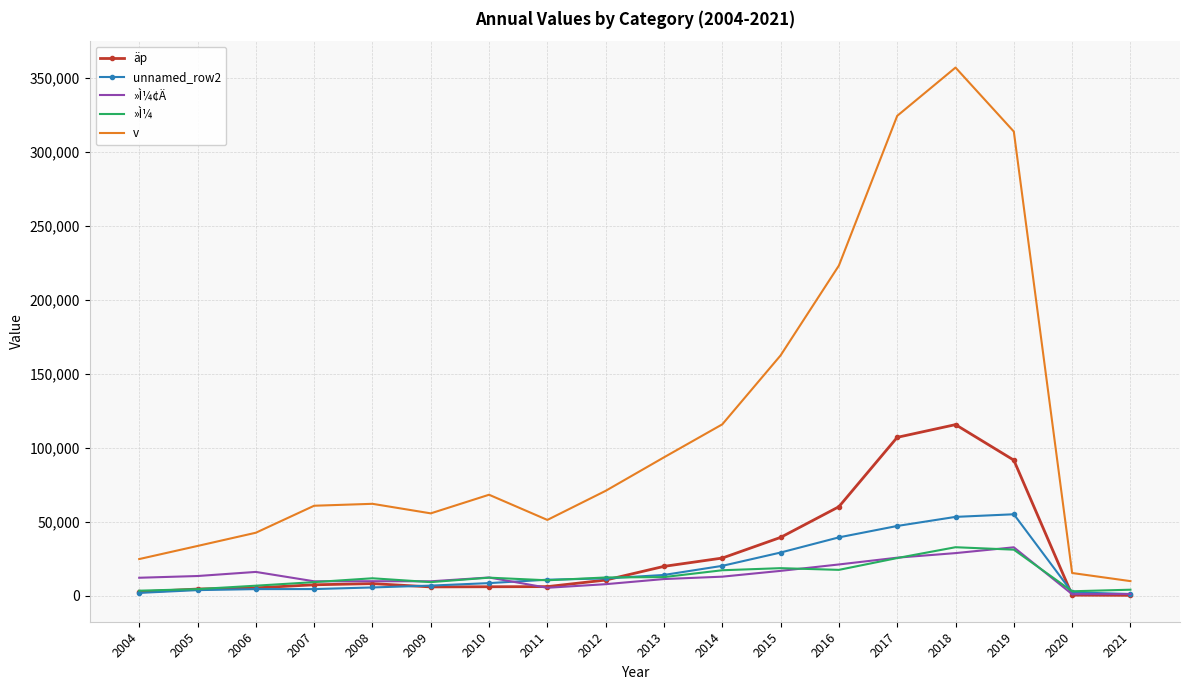

True or false: v and äp intersect in this chart.

False